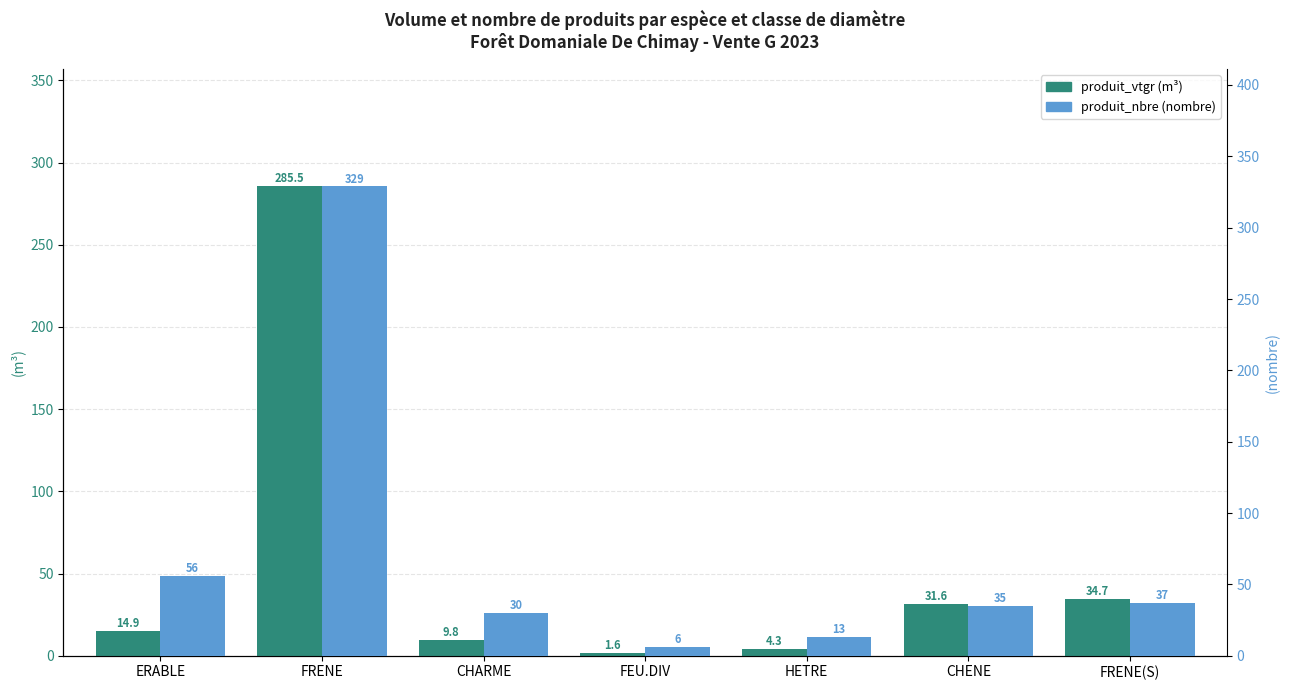

The value of produit_vtgr at HETRE is 1.0. True or false?

False